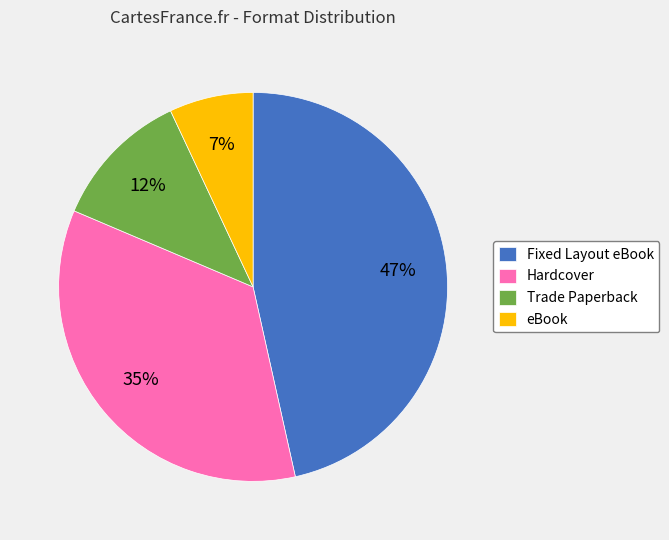

To the nearest percent, what is the combined percentage of Trade Paperback and eBook?

19%